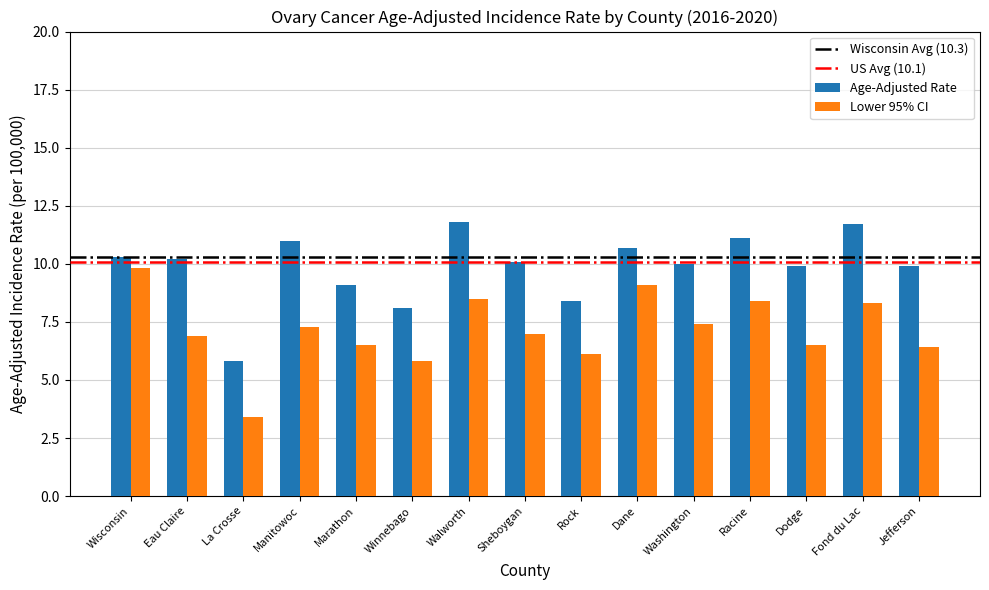

Are the bars horizontal?

No